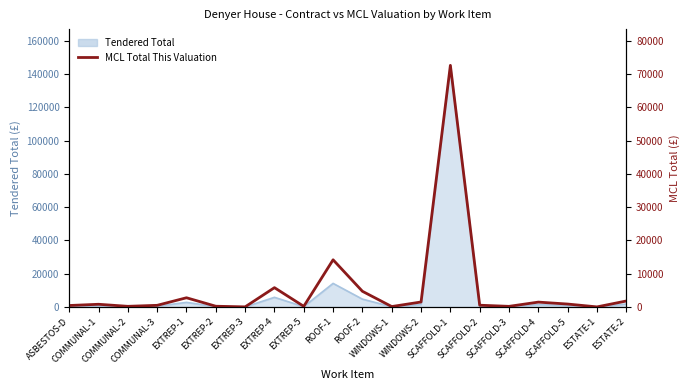

Reading left to right, list all the values displayed in this chart.

ASBESTOS-D=444.6	COMMUNAL-1=816.0	COMMUNAL-2=200.0	COMMUNAL-3=500.0	EXTREP-1=2773.1	EXTREP-2=227.3	EXTREP-3=36.7	EXTREP-4=5808.9	EXTREP-5=197.5	ROOF-1=14179.8	ROOF-2=4718.9	WINDOWS-1=133.2	WINDOWS-2=1500.0	SCAFFOLD-1=72607.2	SCAFFOLD-2=533.4	SCAFFOLD-3=190.5	SCAFFOLD-4=1466.8	SCAFFOLD-5=882.6	ESTATE-1=29.2	ESTATE-2=1800.0